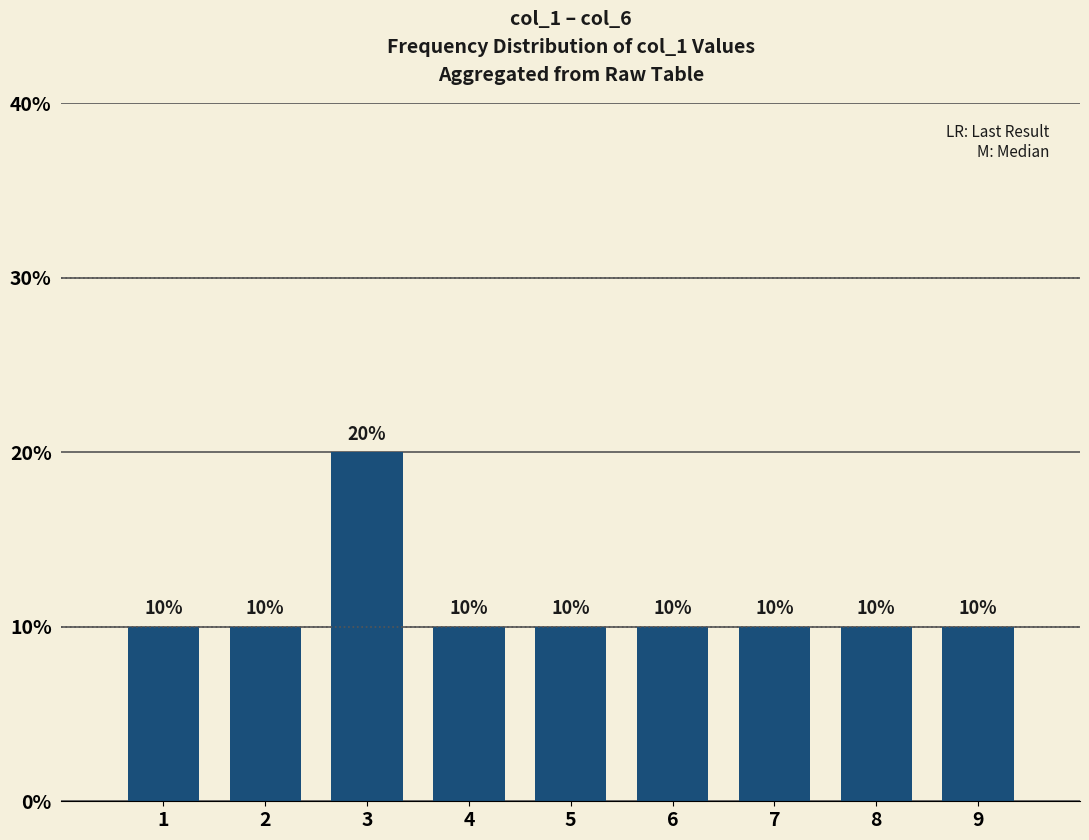

Which label corresponds to the largest value in the chart?

3